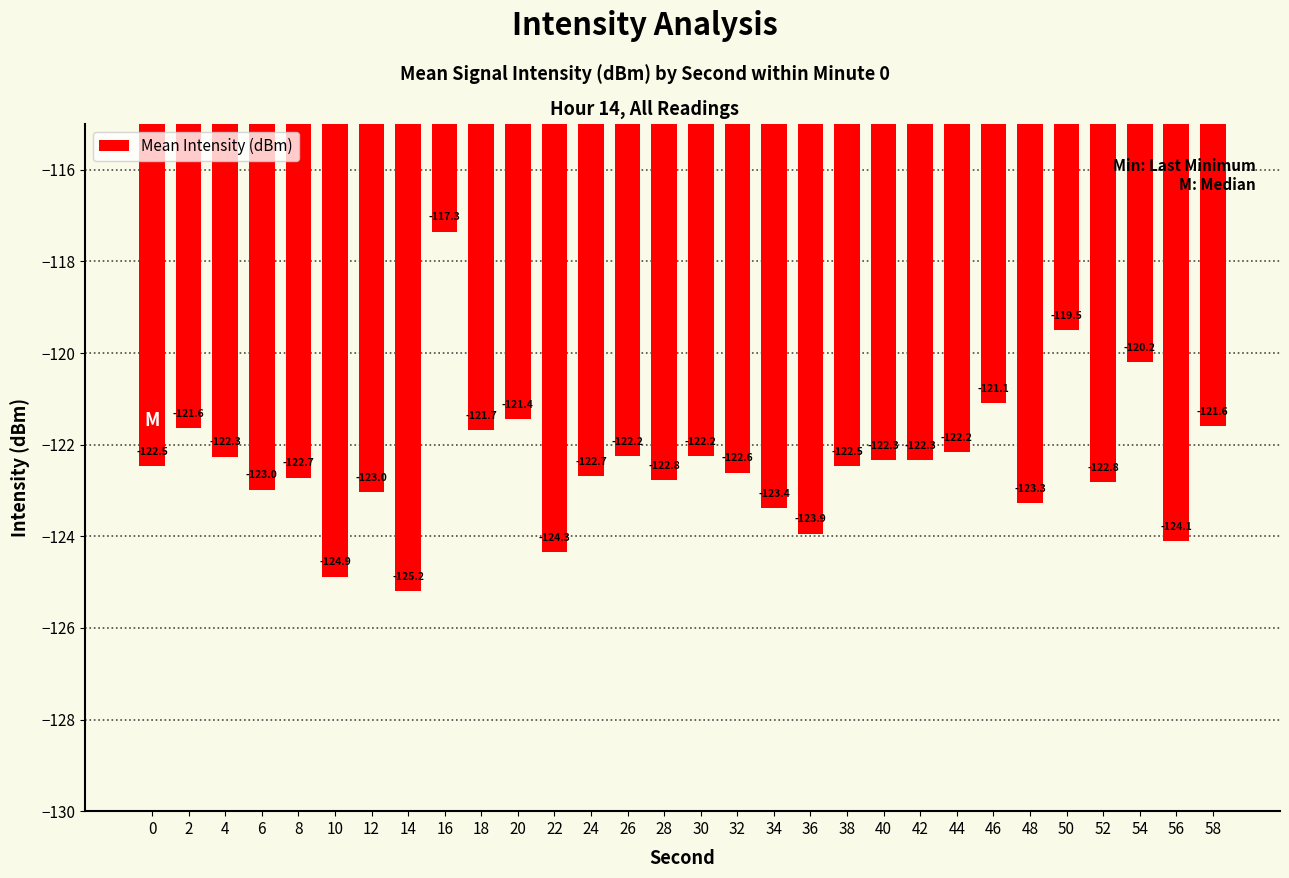

What is the change in value from 4 to 28?

-0.5